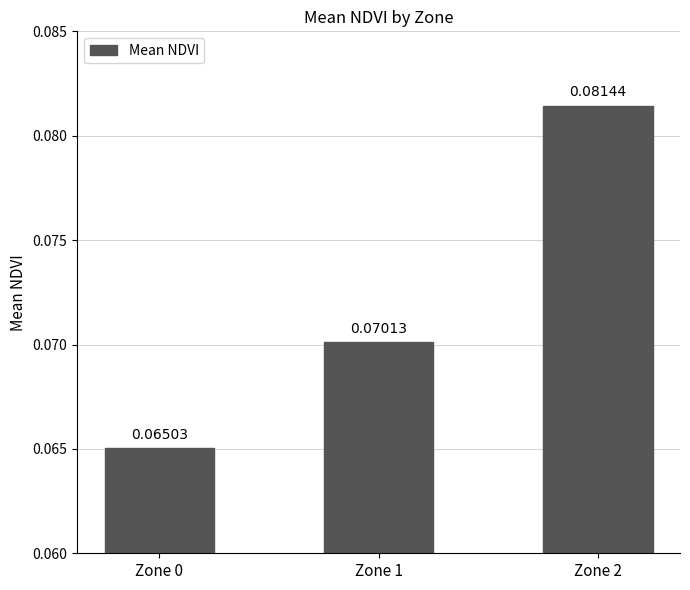

How many values are between 0 and 1?

3